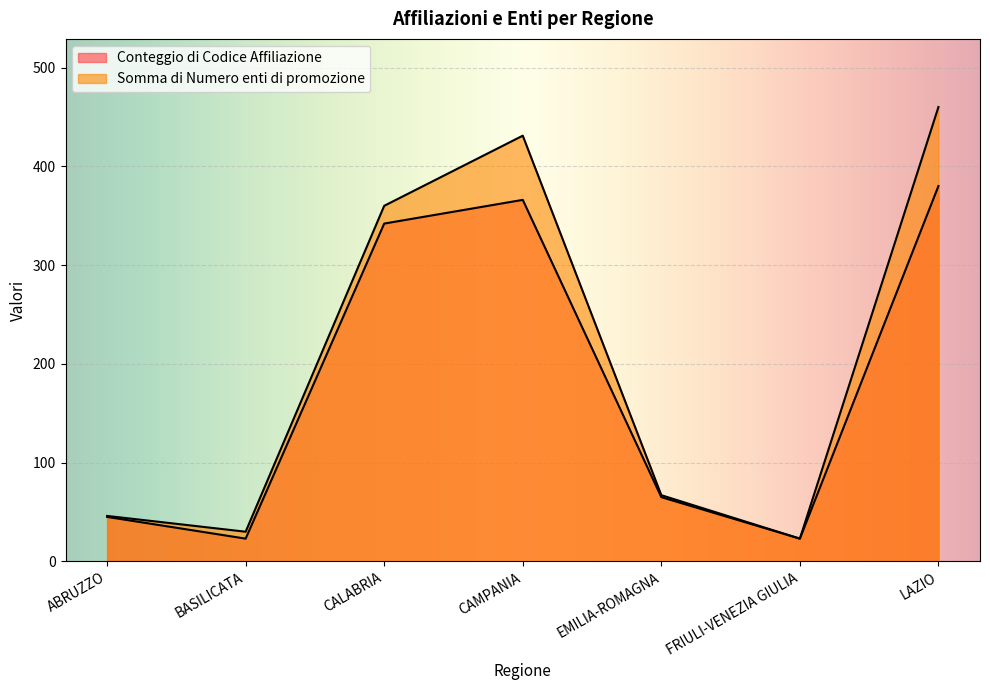

What position from the left is BASILICATA?

2